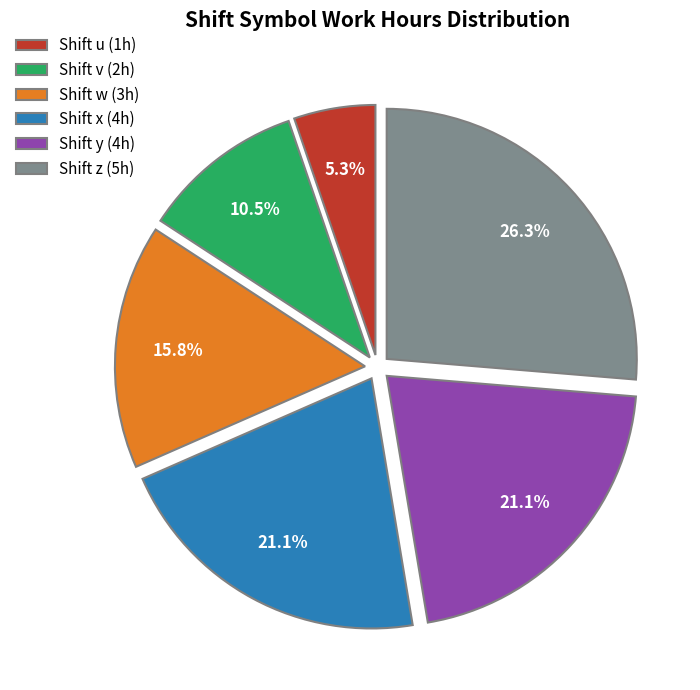

What is the total percentage of Shift w (3h) and Shift u (1h)?

21.1%